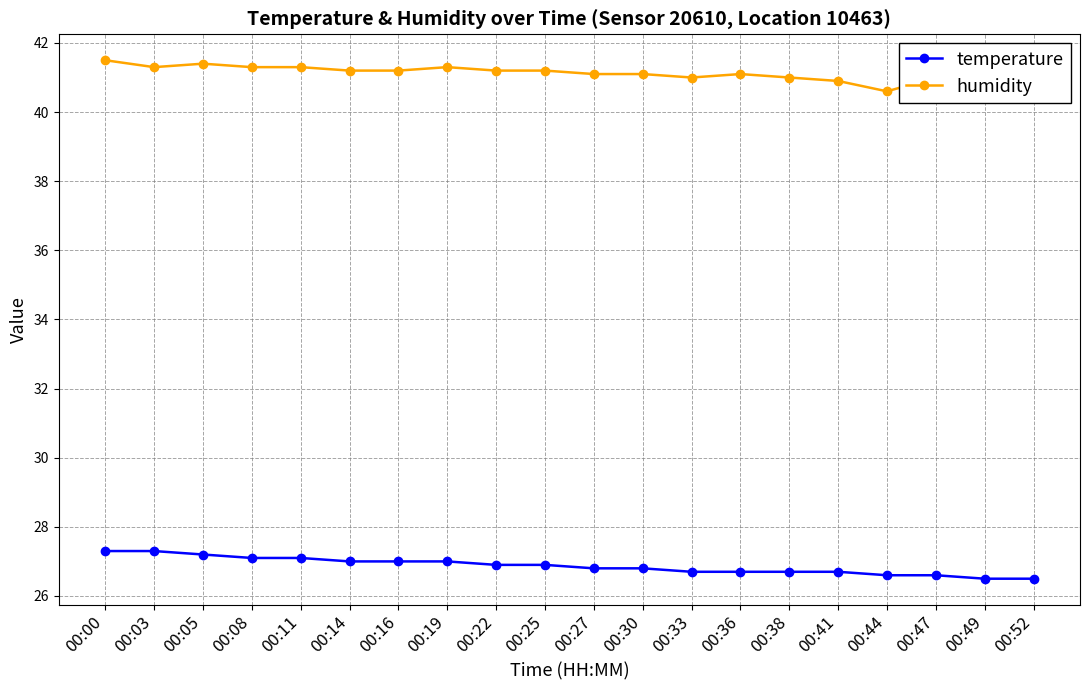

How many series are shown in this chart?

2